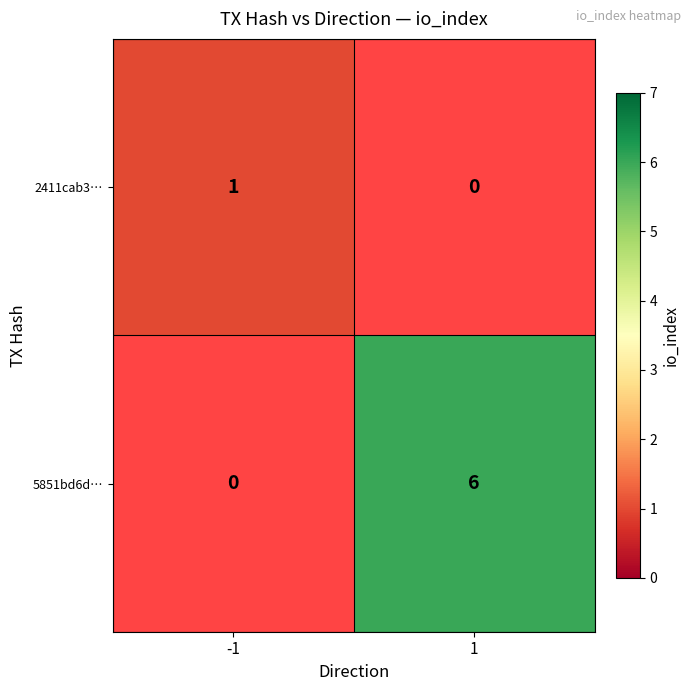

Is it true that 5851bd6d… equals 9 at 1?

False